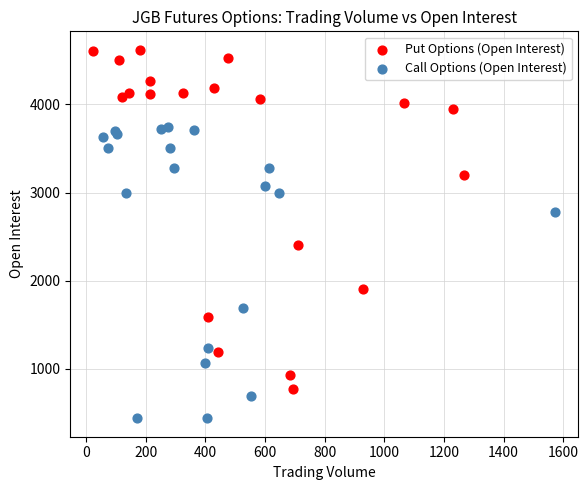

Which series has the widest spread of Y values?

Put Options (Open Interest)